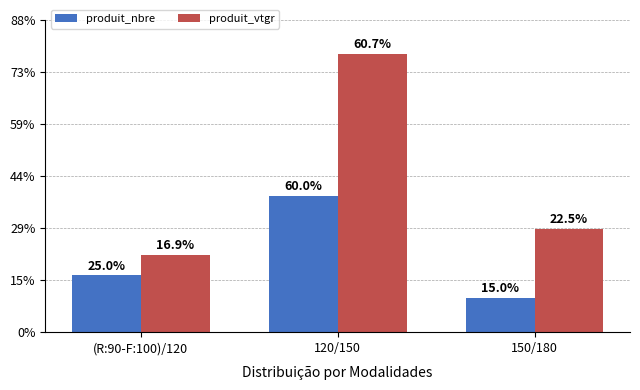

What is the label of the 2nd bar from the right?

120/150